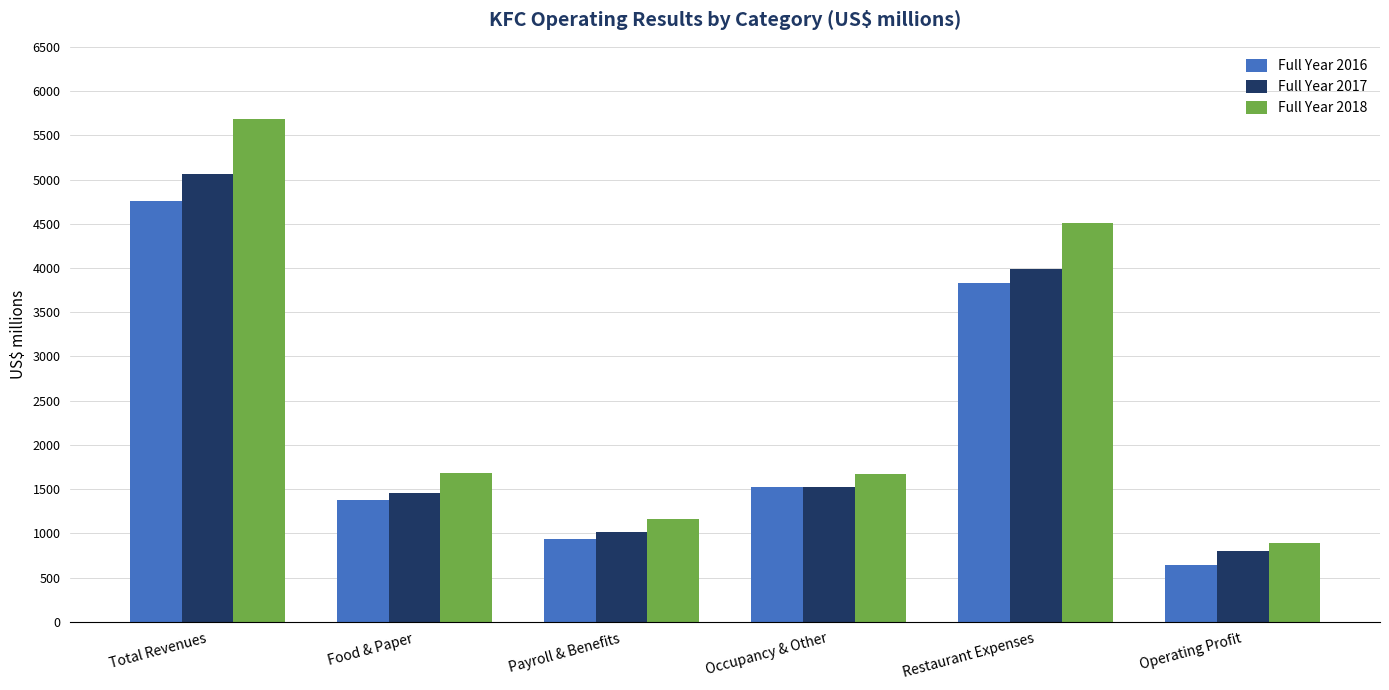

What is the label of the 1st bar from the right?

Operating Profit